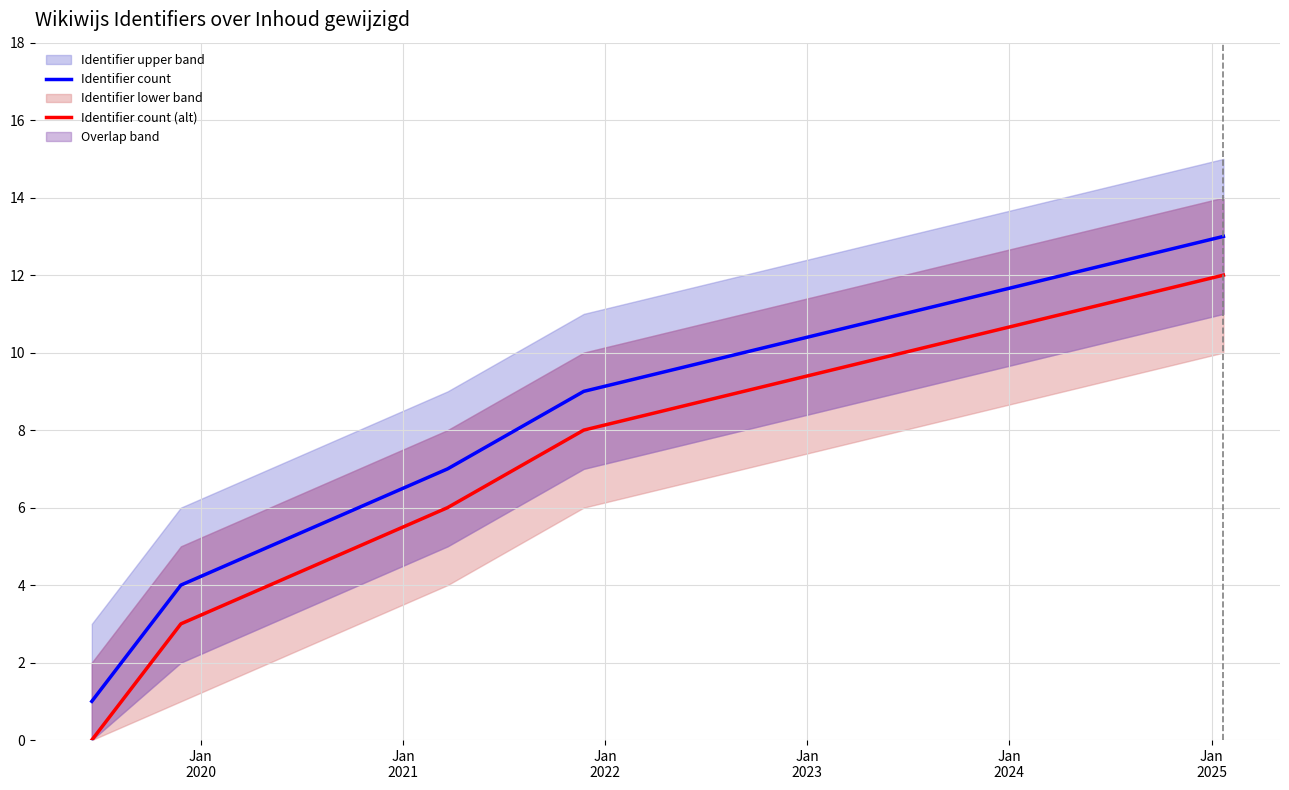

True or false: Identifier count and Identifier count (alt) cross at least once.

False